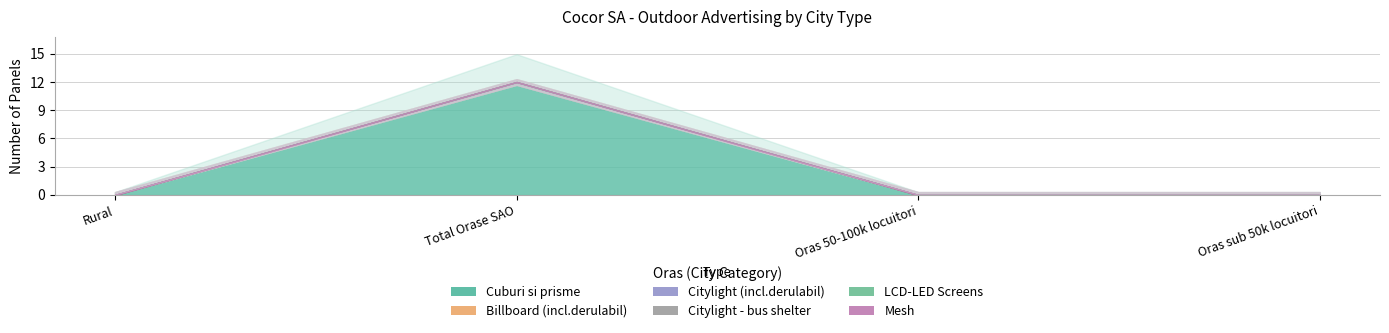

At how many categories does at least one series exceed 2?

1